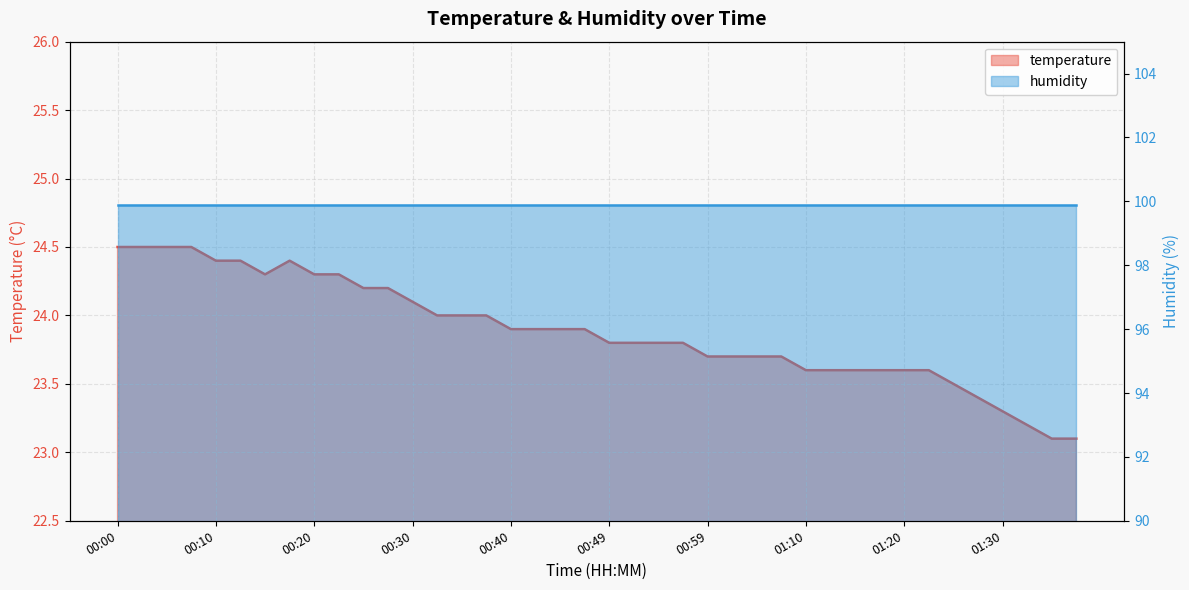

What is the change in value from 00:02 to 01:04?

-0.8